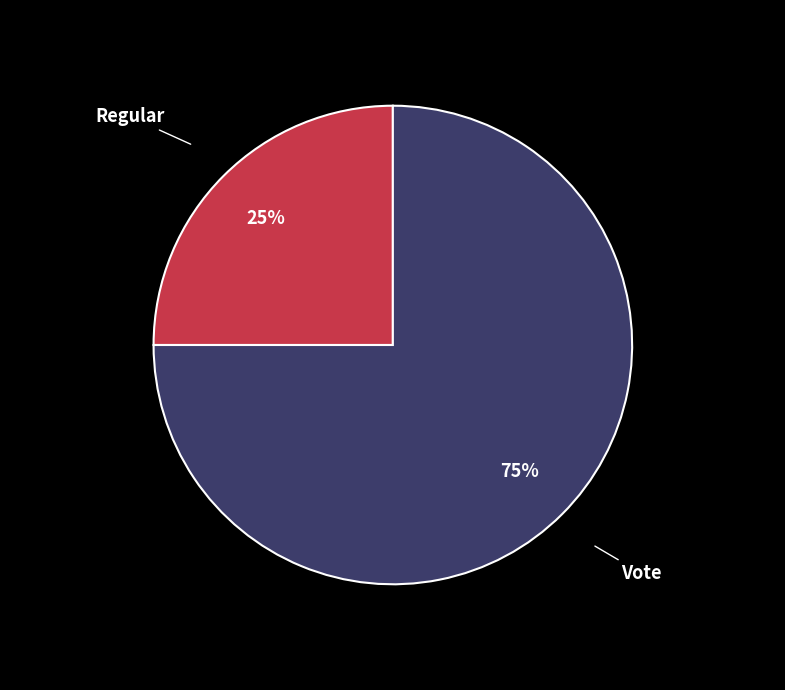

How many slices are in this pie chart?

2